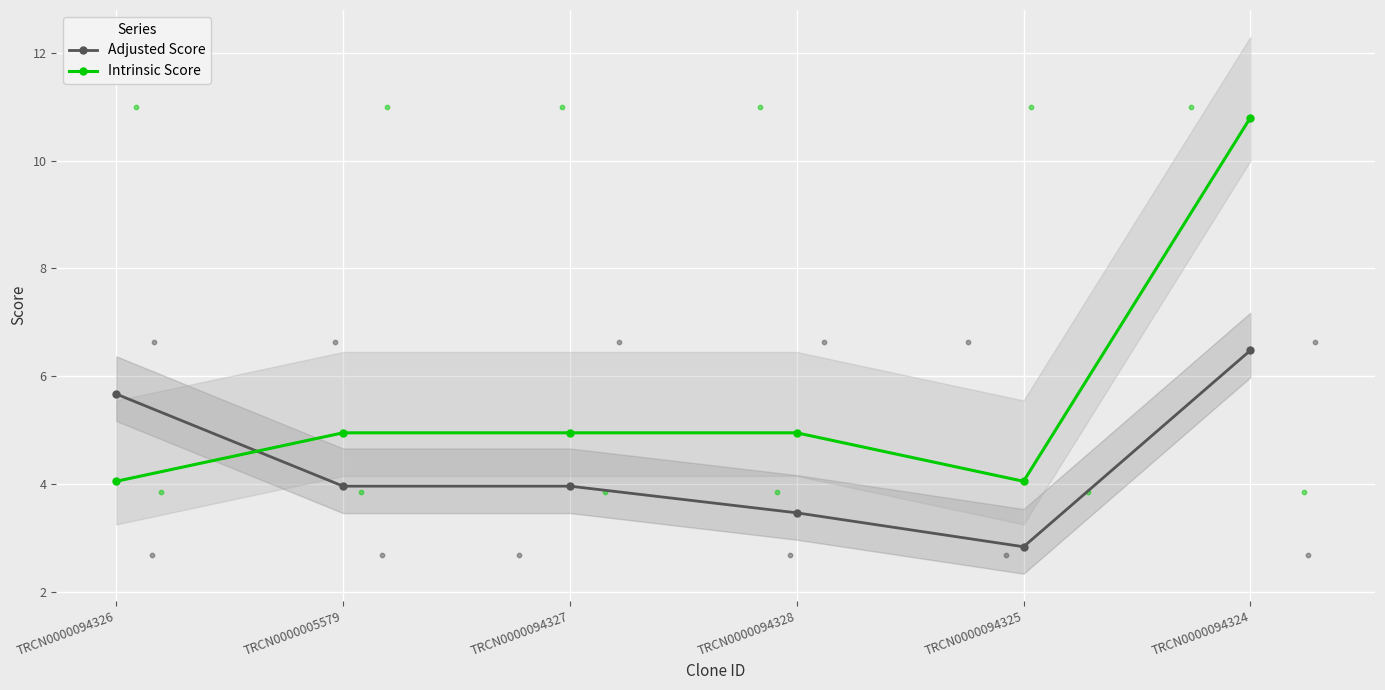

What is the total value across all series at TRCN0000094326?

9.7